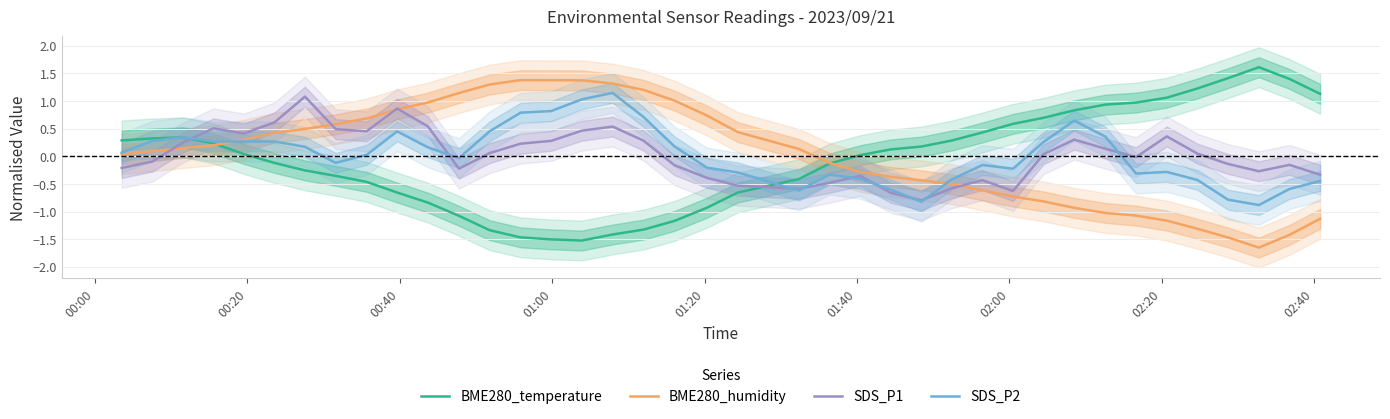

What is the highest value of the BME280_temperature series?

1.6